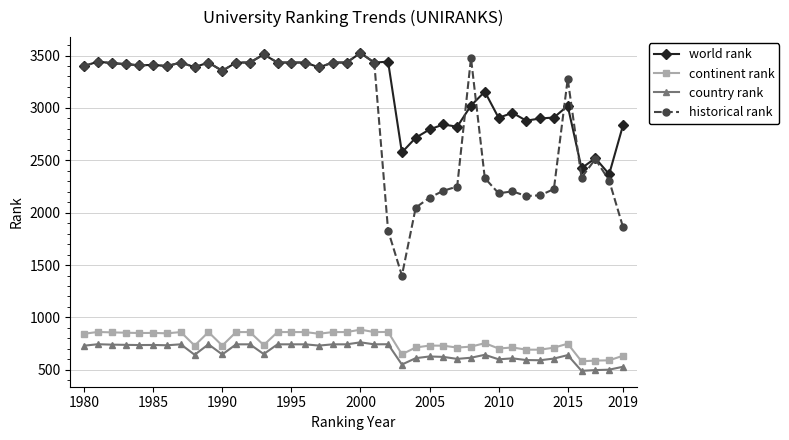

True or false: historical rank has more than 2 points higher than both neighbors.

True